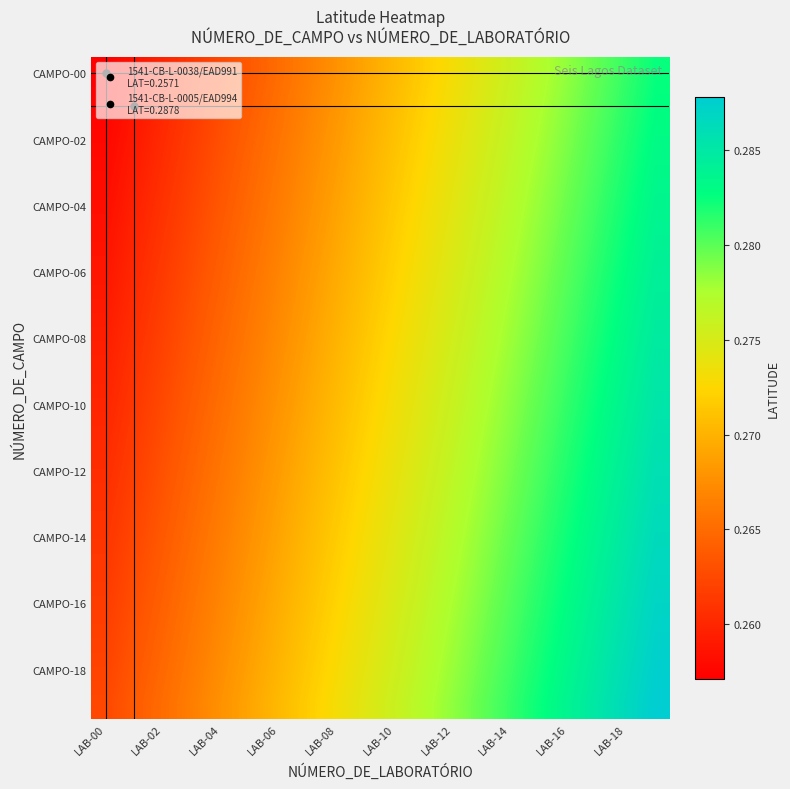

Which label corresponds to the largest value in the chart?

19